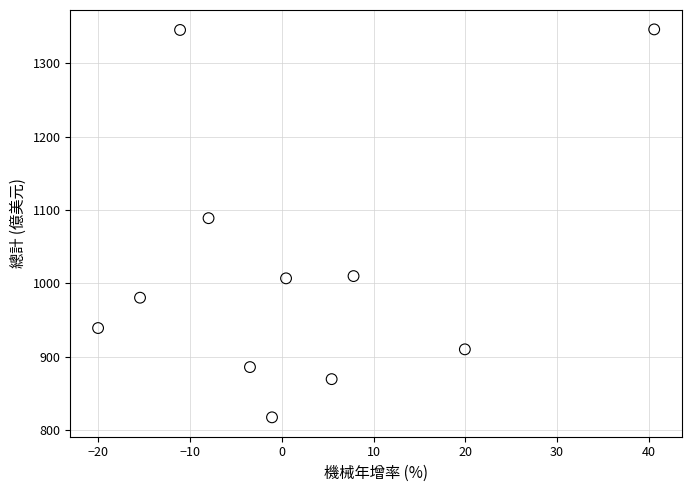

What is the range of X values (max minus min)?

60.6